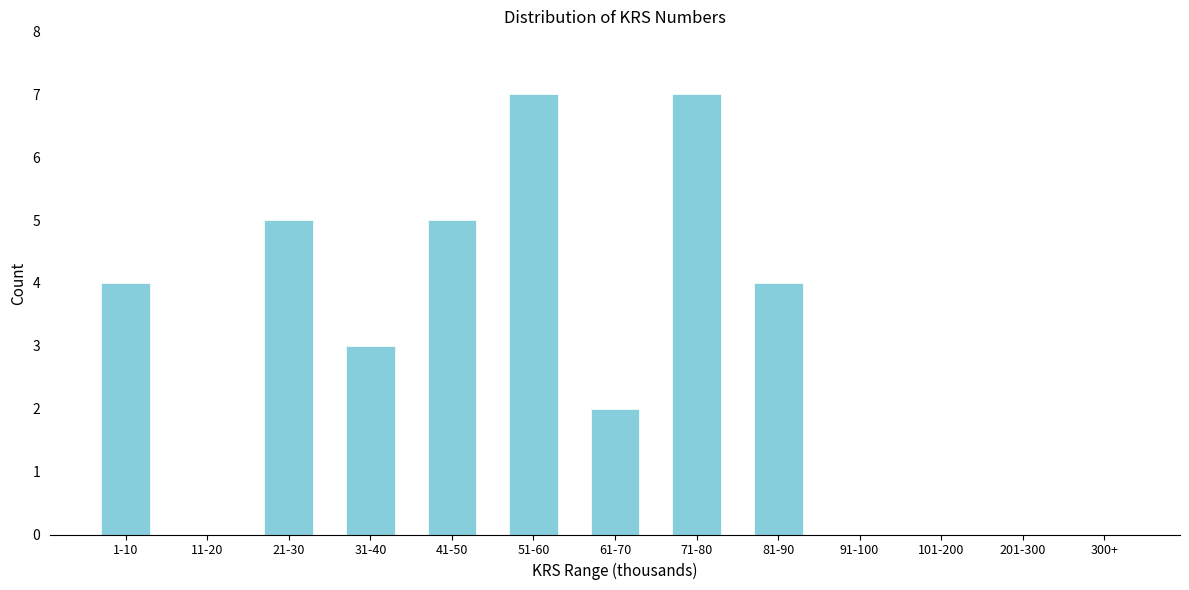

Reading right to left, extract all data points from this chart.

300+=0	201-300=0	101-200=0	91-100=0	81-90=4	71-80=7	61-70=2	51-60=7	41-50=5	31-40=3	21-30=5	11-20=0	1-10=4